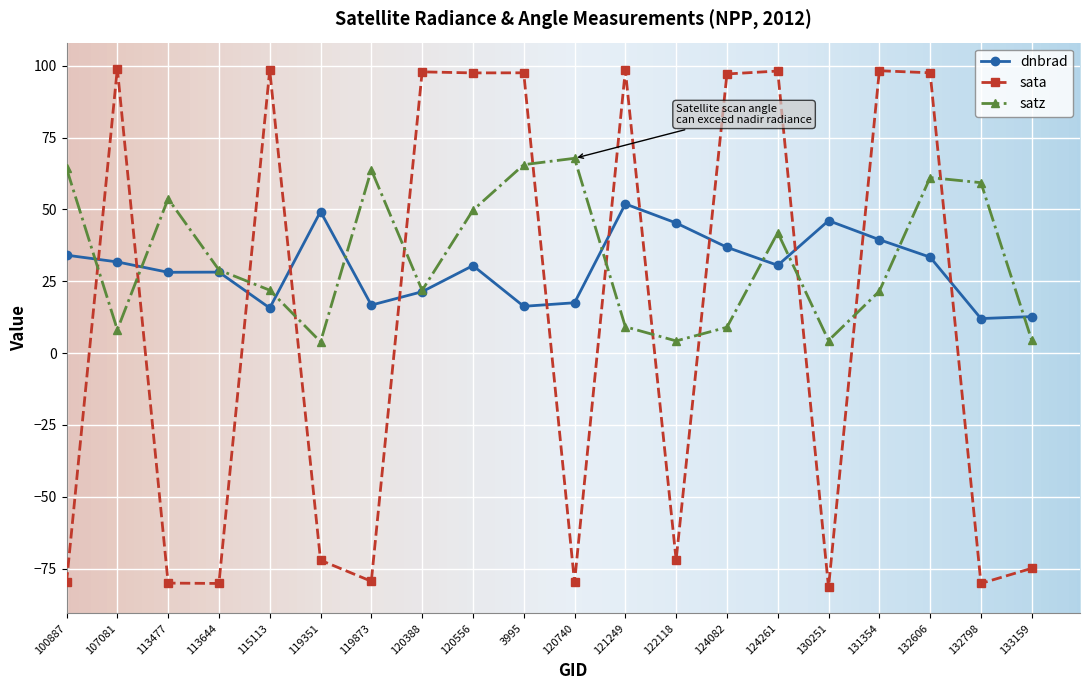

What is the sum of all sata values?

200.4